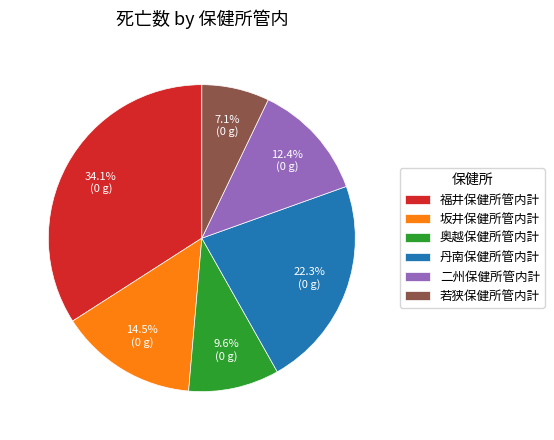

Rank the categories by value from highest to lowest.

福井保健所管内計, 丹南保健所管内計, 坂井保健所管内計, 二州保健所管内計, 奥越保健所管内計, 若狭保健所管内計